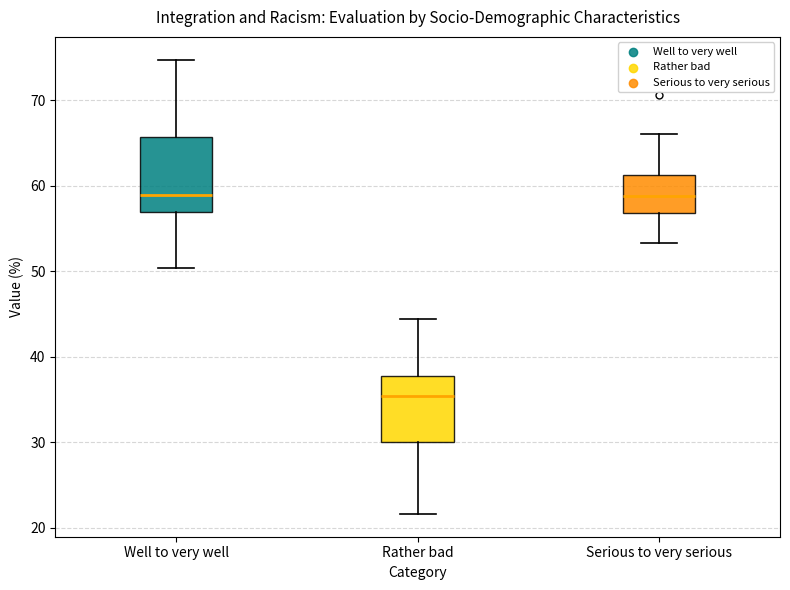

Which box is the tallest, from its lower edge to its upper edge?

Well to very well